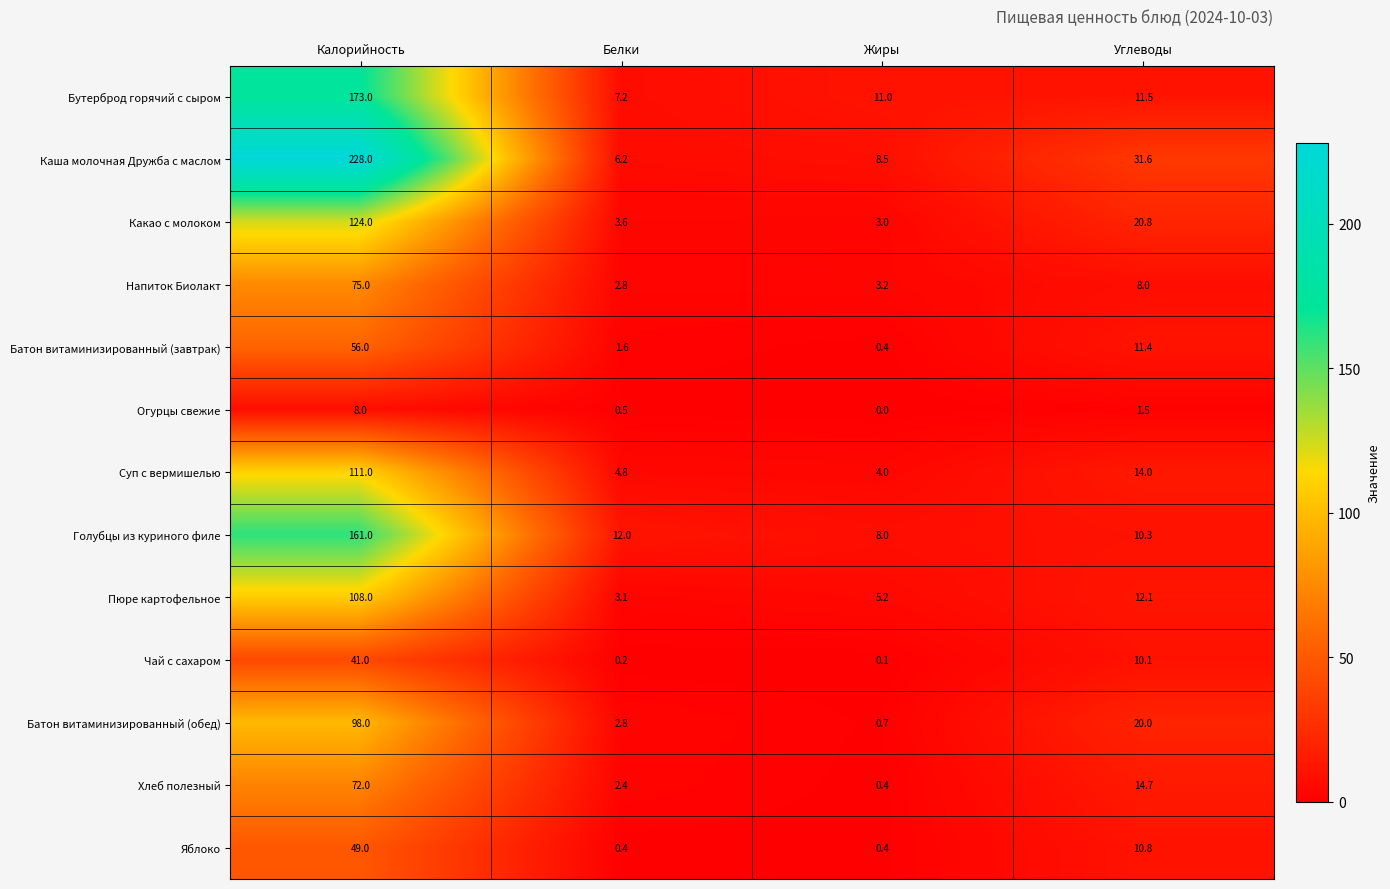

The Огурцы свежие series shows 1.5 at Углеводы. True or false?

True